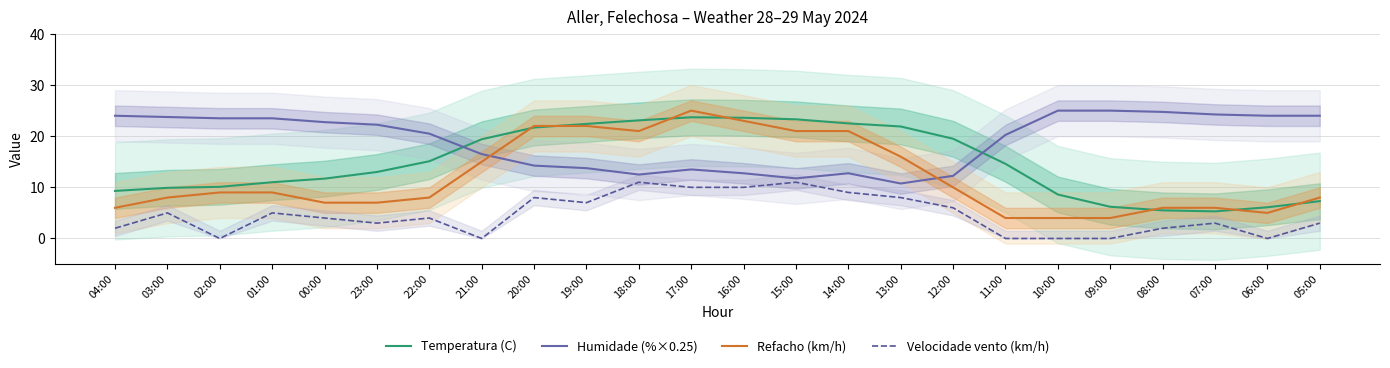

True or false: Humidade (%×0.25) has a value of 19.1 at 19:00.

False